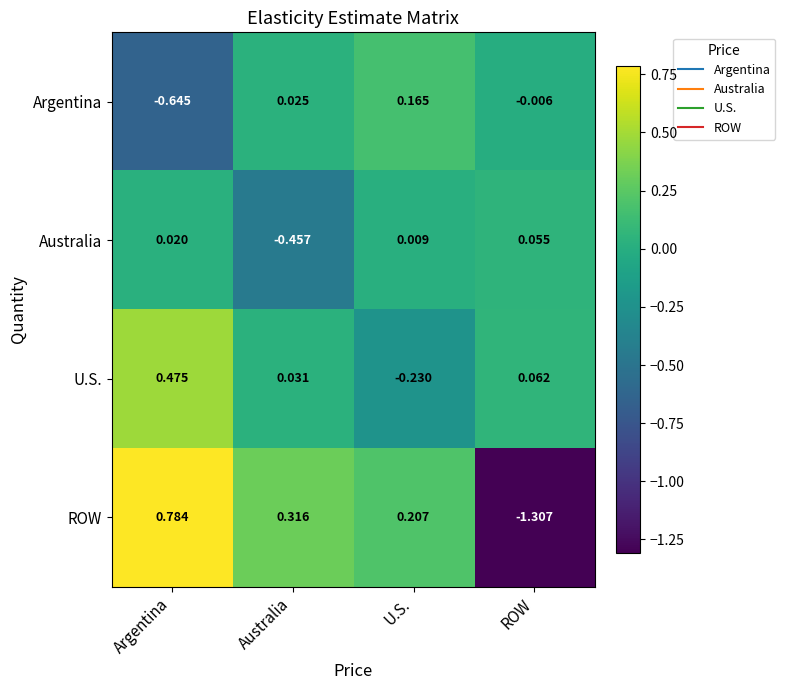

Where is U.S. nearest to the value 0?

Australia